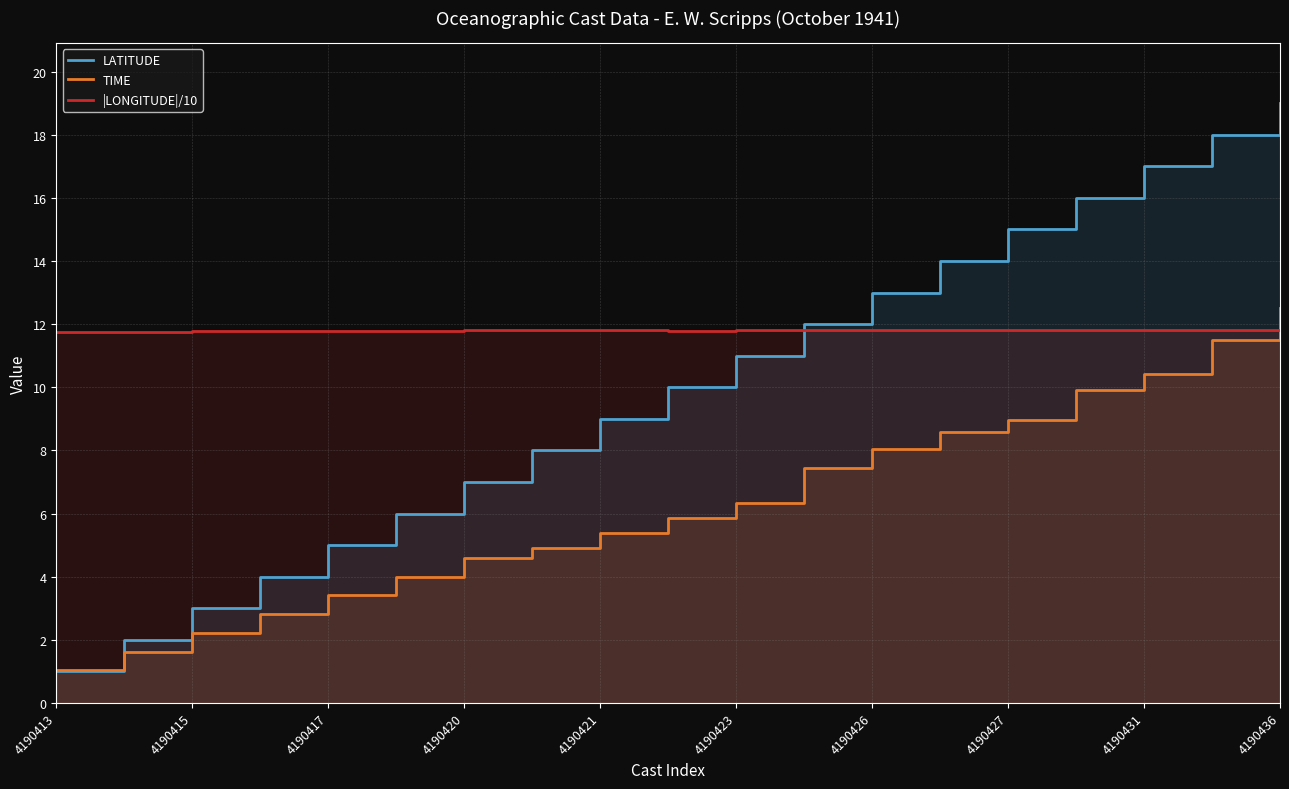

Is it true that TIME equals 10.4 at 4190431?

True